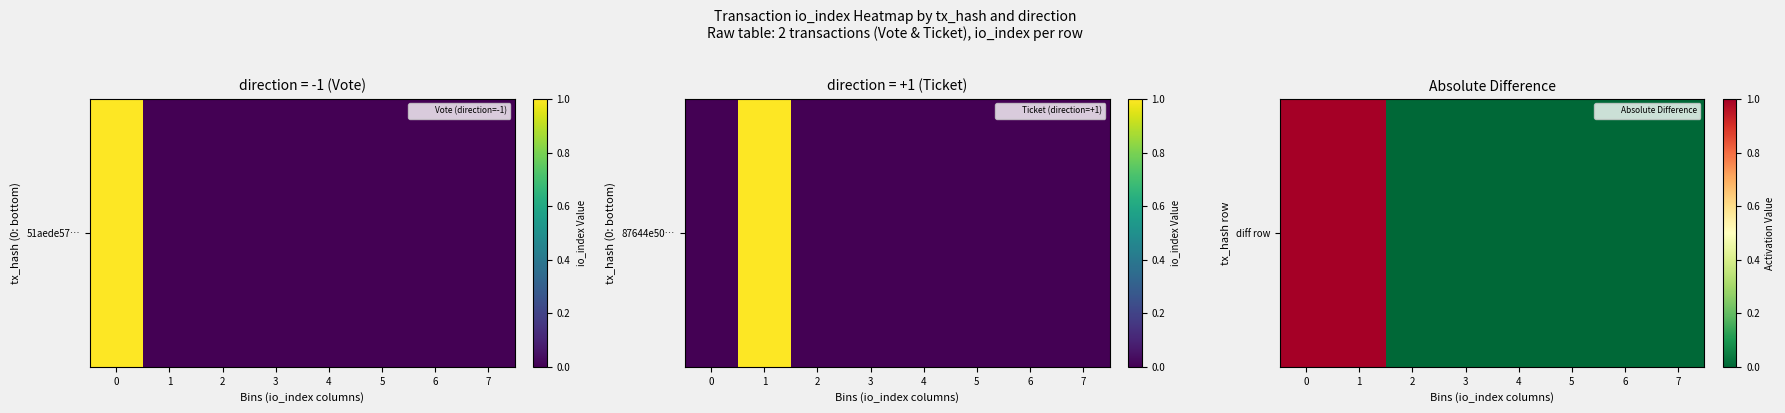

Rank the categories by value from highest to lowest.

0, 1, 2, 3, 4, 5, 6, 7